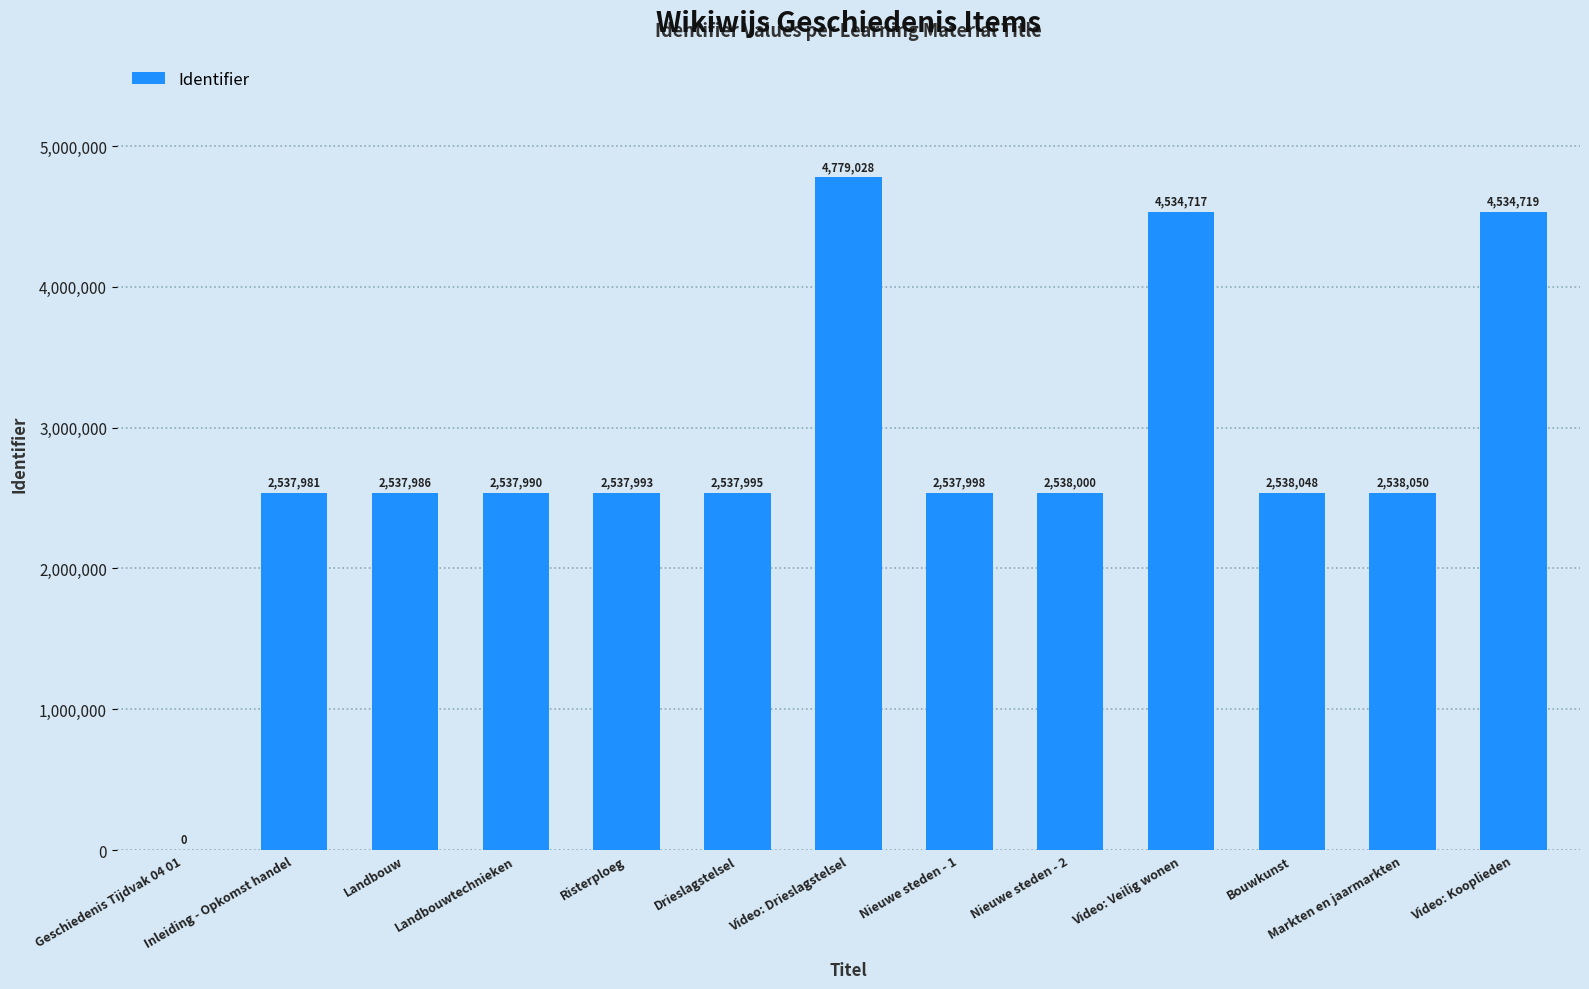

Reading right to left, transcribe all the data shown in this chart.

Video: Kooplieden=4534719	Markten en jaarmarkten=2538050	Bouwkunst=2538048	Video: Veilig wonen=4534717	Nieuwe steden - 2=2538000	Nieuwe steden - 1=2537998	Video: Drieslagstelsel=4779028	Drieslagstelsel=2537995	Risterploeg=2537993	Landbouwtechnieken=2537990	Landbouw=2537986	Inleiding - Opkomst handel=2537981	Geschiedenis Tijdvak 04 01=0